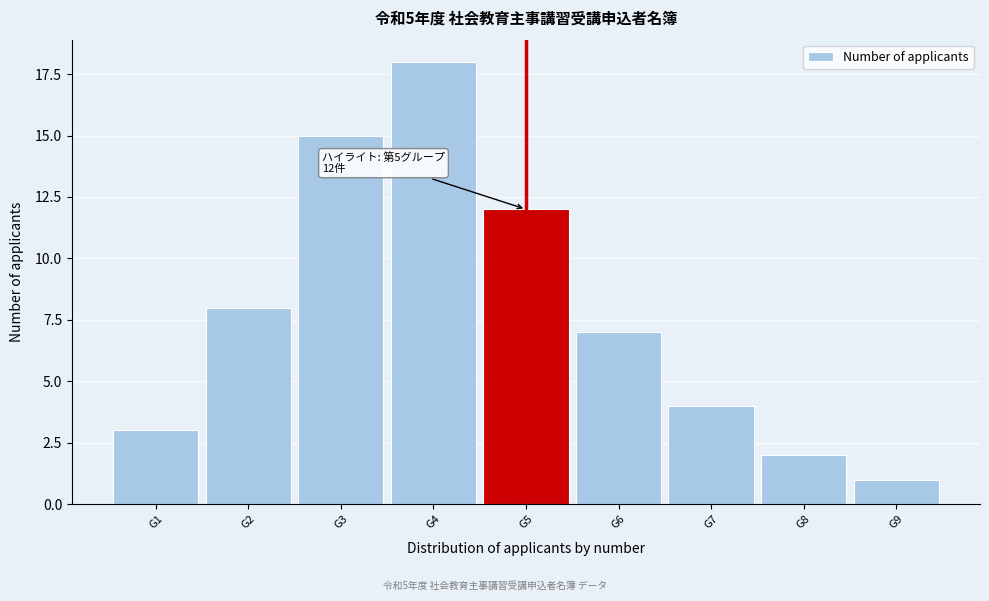

Reading left to right, what are all the values shown in this chart?

3	8	15	18	12	7	4	2	1